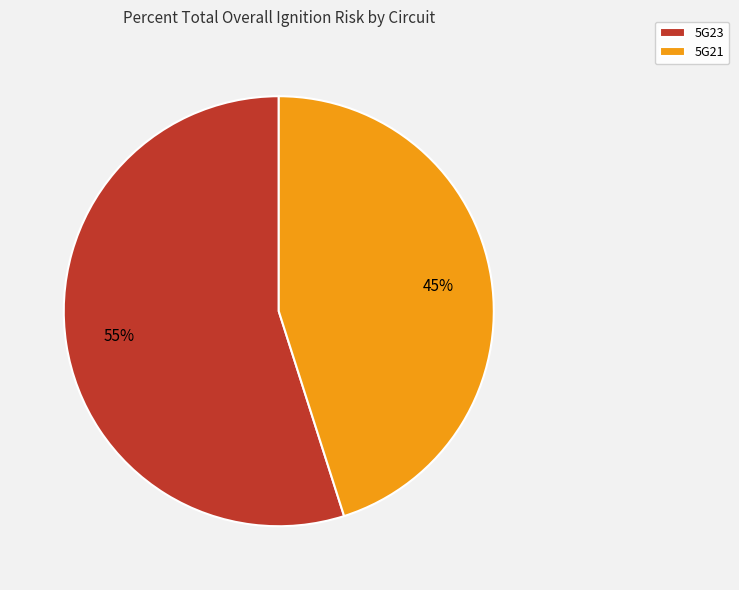

The 5G23 slice represents 55% of the pie. True or false?

True